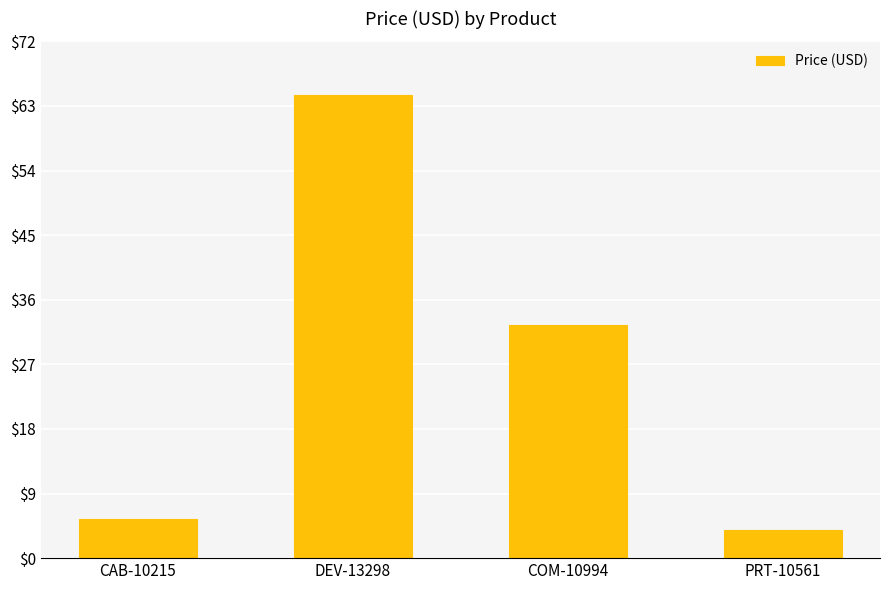

What is the value of the 2nd bar from the left?

64.5